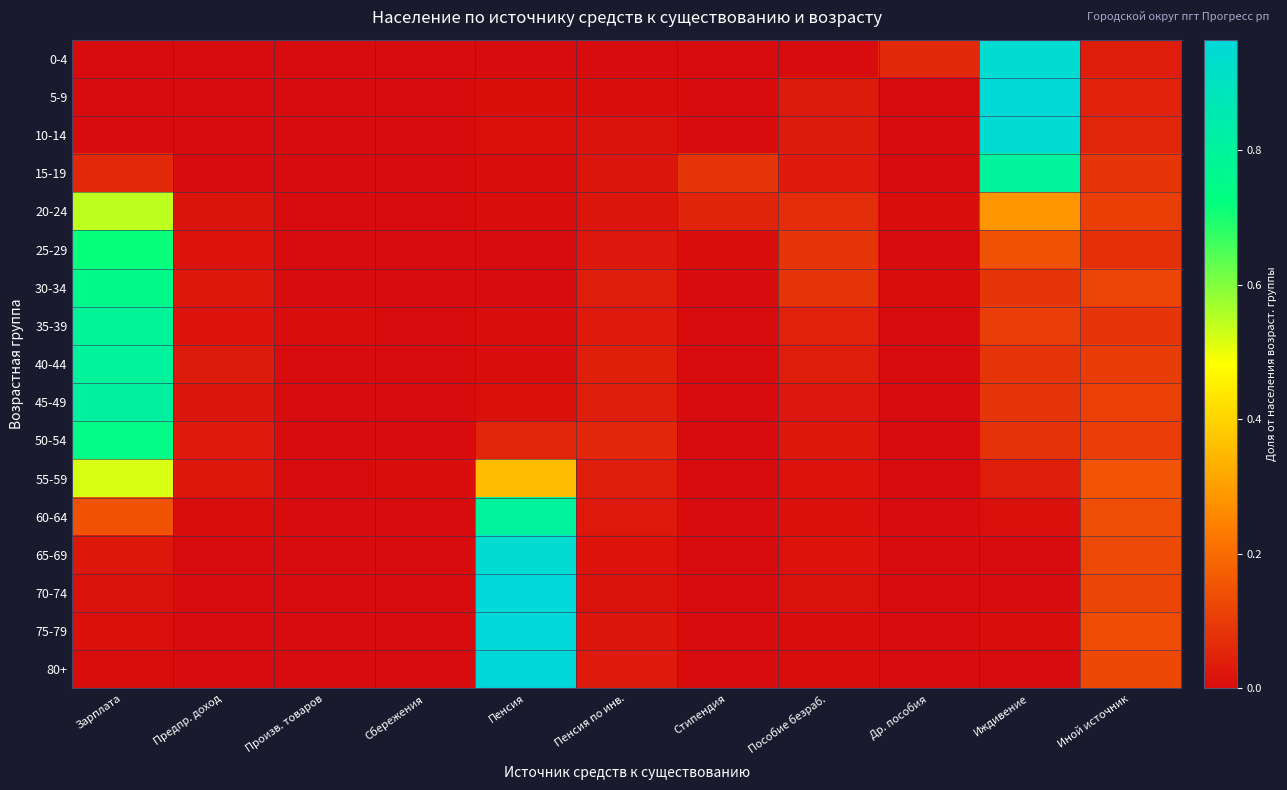

Reading left to right, list all the values displayed in this chart.

0-4: Зарплата=0.0	Предпр. доход=0.0	Произв. товаров=0.0	Сбережения=0.0	Пенсия=0.0	Пенсия по инв.=0.0	Стипендия=0.0	Пособие безраб.=0.0	Др. пособия=0.1	Иждивение=0.9	Иной источник=0.0
5-9: Зарплата=0.0	Предпр. доход=0.0	Произв. товаров=0.0	Сбережения=0.0	Пенсия=0.0	Пенсия по инв.=0.0	Стипендия=0.0	Пособие безраб.=0.0	Др. пособия=0.0	Иждивение=1.0	Иной источник=0.0
10-14: Зарплата=0.0	Предпр. доход=0.0	Произв. товаров=0.0	Сбережения=0.0	Пенсия=0.0	Пенсия по инв.=0.0	Стипендия=0.0	Пособие безраб.=0.0	Др. пособия=0.0	Иждивение=0.9	Иной источник=0.1
15-19: Зарплата=0.1	Предпр. доход=0.0	Произв. товаров=0.0	Сбережения=0.0	Пенсия=0.0	Пенсия по инв.=0.0	Стипендия=0.1	Пособие безраб.=0.0	Др. пособия=0.0	Иждивение=0.8	Иной источник=0.1
20-24: Зарплата=0.5	Предпр. доход=0.0	Произв. товаров=0.0	Сбережения=0.0	Пенсия=0.0	Пенсия по инв.=0.0	Стипендия=0.0	Пособие безраб.=0.1	Др. пособия=0.0	Иждивение=0.3	Иной источник=0.1
25-29: Зарплата=0.7	Предпр. доход=0.0	Произв. товаров=0.0	Сбережения=0.0	Пенсия=0.0	Пенсия по инв.=0.0	Стипендия=0.0	Пособие безраб.=0.1	Др. пособия=0.0	Иждивение=0.1	Иной источник=0.1
30-34: Зарплата=0.8	Предпр. доход=0.0	Произв. товаров=0.0	Сбережения=0.0	Пенсия=0.0	Пенсия по инв.=0.0	Стипендия=0.0	Пособие безраб.=0.1	Др. пособия=0.0	Иждивение=0.1	Иной источник=0.1
35-39: Зарплата=0.8	Предпр. доход=0.0	Произв. товаров=0.0	Сбережения=0.0	Пенсия=0.0	Пенсия по инв.=0.0	Стипендия=0.0	Пособие безраб.=0.0	Др. пособия=0.0	Иждивение=0.1	Иной источник=0.1
40-44: Зарплата=0.8	Предпр. доход=0.0	Произв. товаров=0.0	Сбережения=0.0	Пенсия=0.0	Пенсия по инв.=0.0	Стипендия=0.0	Пособие безраб.=0.0	Др. пособия=0.0	Иждивение=0.1	Иной источник=0.1
45-49: Зарплата=0.8	Предпр. доход=0.0	Произв. товаров=0.0	Сбережения=0.0	Пенсия=0.0	Пенсия по инв.=0.0	Стипендия=0.0	Пособие безраб.=0.0	Др. пособия=0.0	Иждивение=0.1	Иной источник=0.1
50-54: Зарплата=0.7	Предпр. доход=0.0	Произв. товаров=0.0	Сбережения=0.0	Пенсия=0.1	Пенсия по инв.=0.1	Стипендия=0.0	Пособие безраб.=0.0	Др. пособия=0.0	Иждивение=0.1	Иной источник=0.1
55-59: Зарплата=0.5	Предпр. доход=0.0	Произв. товаров=0.0	Сбережения=0.0	Пенсия=0.4	Пенсия по инв.=0.0	Стипендия=0.0	Пособие безраб.=0.0	Др. пособия=0.0	Иждивение=0.0	Иной источник=0.2
60-64: Зарплата=0.1	Предпр. доход=0.0	Произв. товаров=0.0	Сбережения=0.0	Пенсия=0.8	Пенсия по инв.=0.0	Стипендия=0.0	Пособие безраб.=0.0	Др. пособия=0.0	Иждивение=0.0	Иной источник=0.1
65-69: Зарплата=0.0	Предпр. доход=0.0	Произв. товаров=0.0	Сбережения=0.0	Пенсия=0.9	Пенсия по инв.=0.0	Стипендия=0.0	Пособие безраб.=0.0	Др. пособия=0.0	Иждивение=0.0	Иной источник=0.1
70-74: Зарплата=0.0	Предпр. доход=0.0	Произв. товаров=0.0	Сбережения=0.0	Пенсия=1.0	Пенсия по инв.=0.0	Стипендия=0.0	Пособие безраб.=0.0	Др. пособия=0.0	Иждивение=0.0	Иной источник=0.1
75-79: Зарплата=0.0	Предпр. доход=0.0	Произв. товаров=0.0	Сбережения=0.0	Пенсия=1.0	Пенсия по инв.=0.0	Стипендия=0.0	Пособие безраб.=0.0	Др. пособия=0.0	Иждивение=0.0	Иной источник=0.1
80+: Зарплата=0.0	Предпр. доход=0.0	Произв. товаров=0.0	Сбережения=0.0	Пенсия=1.0	Пенсия по инв.=0.0	Стипендия=0.0	Пособие безраб.=0.0	Др. пособия=0.0	Иждивение=0.0	Иной источник=0.1